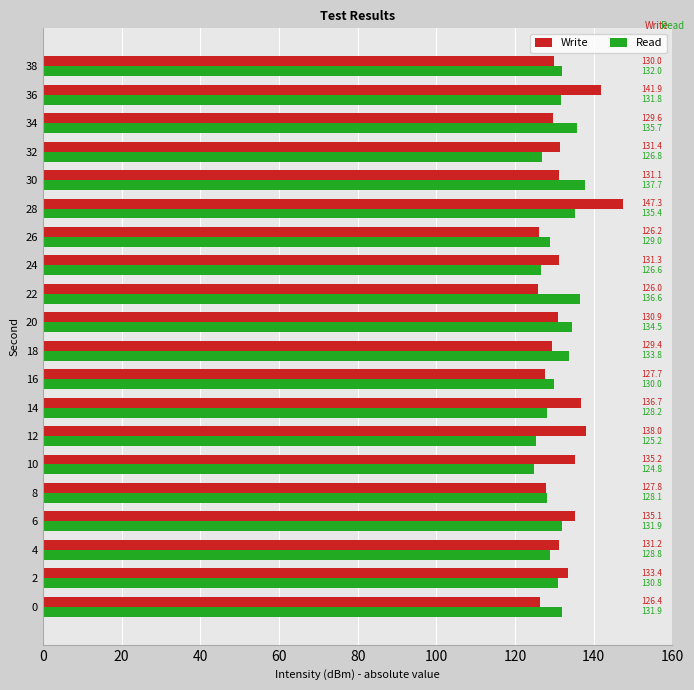

At how many categories does at least one series exceed 126?

20